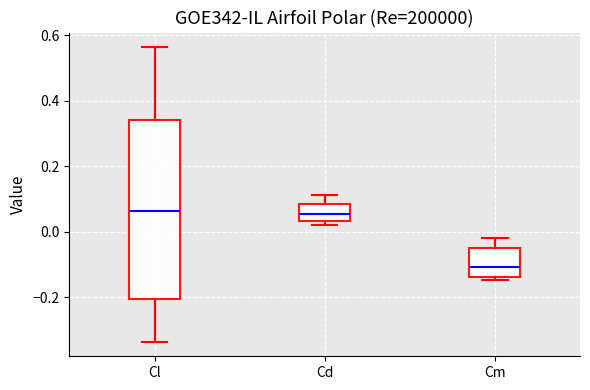

Where does the median line of the box for Cd sit on the y-axis? The values are not printed on the chart, so give them approximately, as read against the axis.

0.06